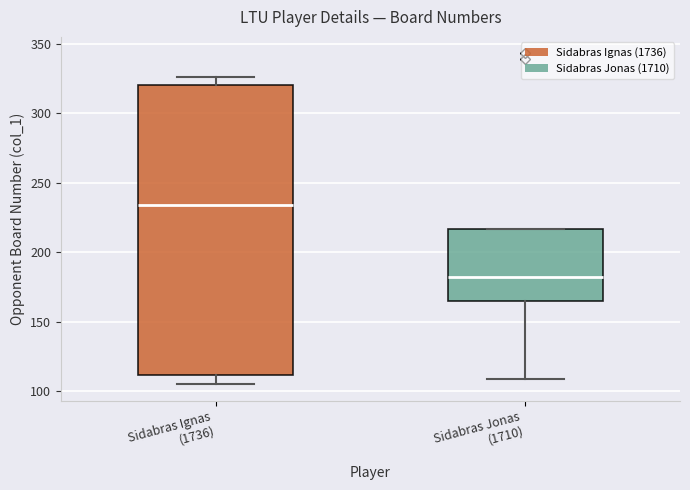

Reading left to right, transcribe this box plot: for each box, give where its median line is, the range the box spans, and where its two whiskers end, as read against the y-axis. The values are not printed on the chart, so give them approximately, as read against the axis.

Sidabras Ignas (1736): median 235, box 110 to 320, whiskers 105 to 325
Sidabras Jonas (1710): median 180, box 165 to 215, whiskers 110 to 215